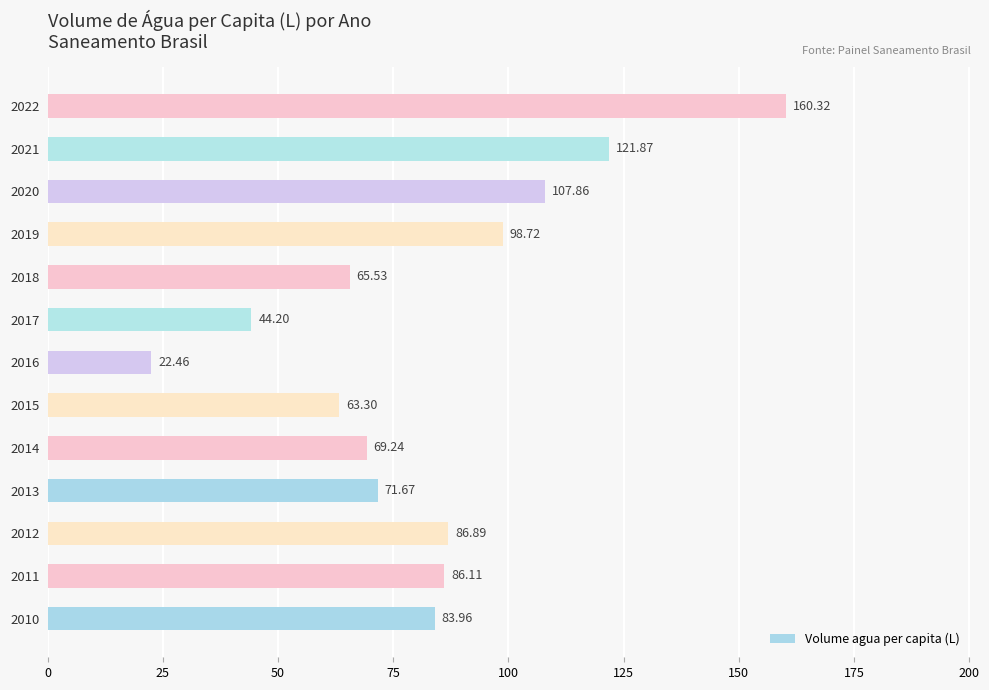

Rank the categories by value from lowest to highest.

2016, 2017, 2015, 2018, 2014, 2013, 2010, 2011, 2012, 2019, 2020, 2021, 2022